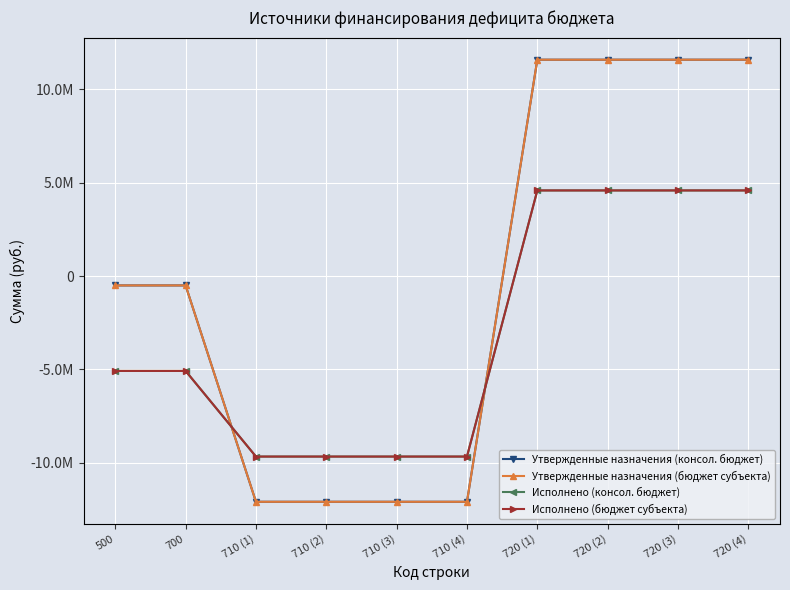

True or false: Исполнено (консол. бюджет) and Исполнено (бюджет субъекта) cross at least once.

False